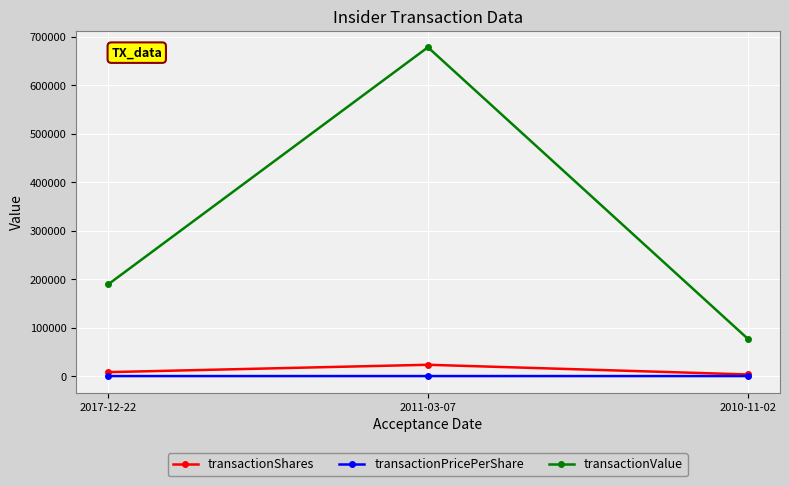

What is the minimum value for transactionShares?

3333.0